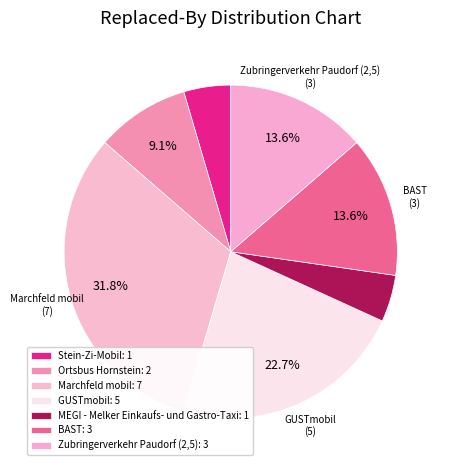

To the nearest percent, what portion does Marchfeld mobil represent?

32%